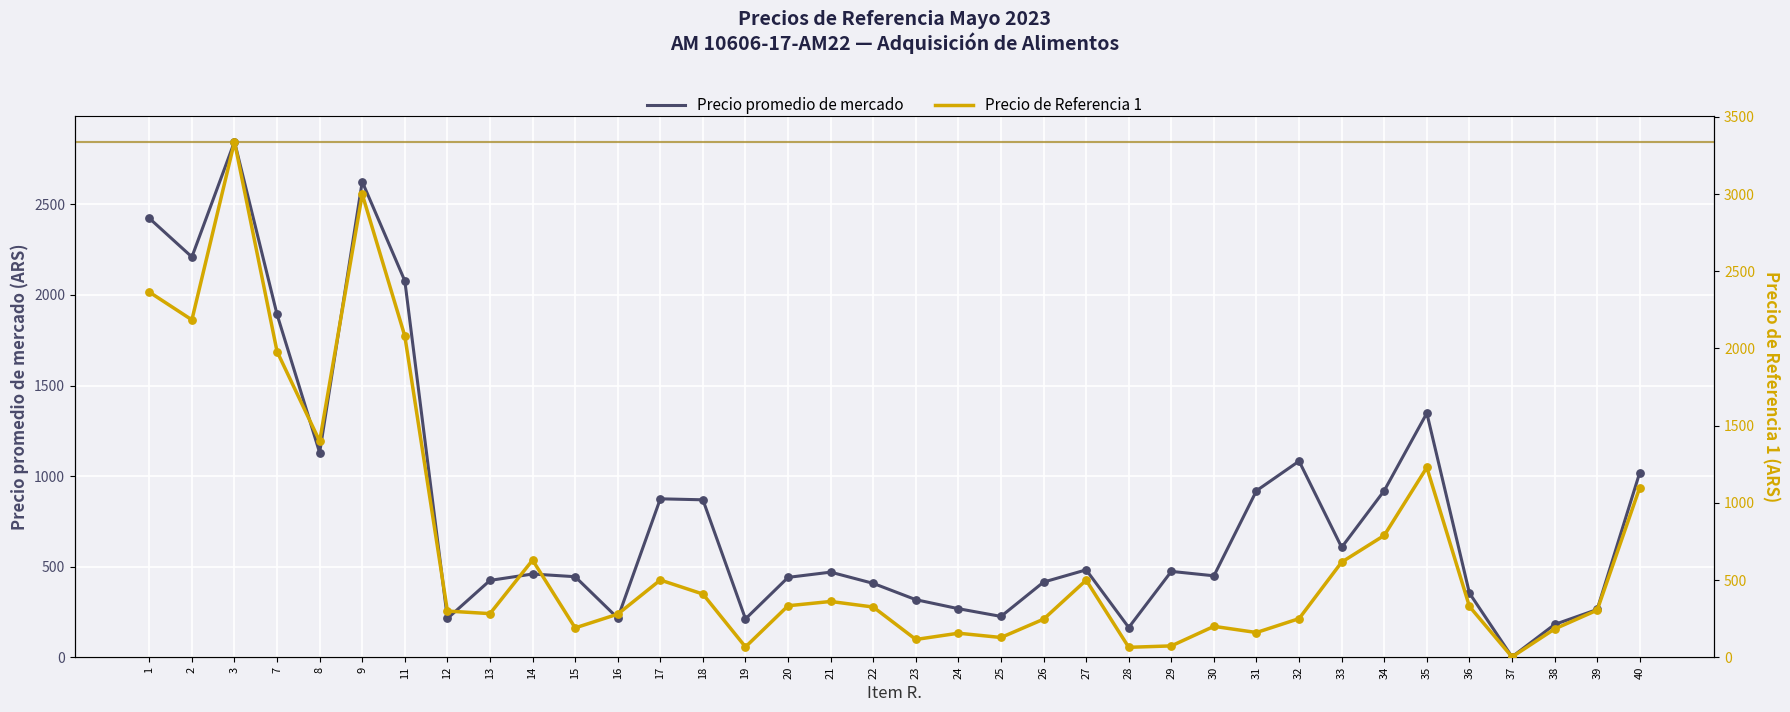

Is the value of Precio promedio de mercado at 15 greater than the value of Precio de Referencia 1 at 11?

No